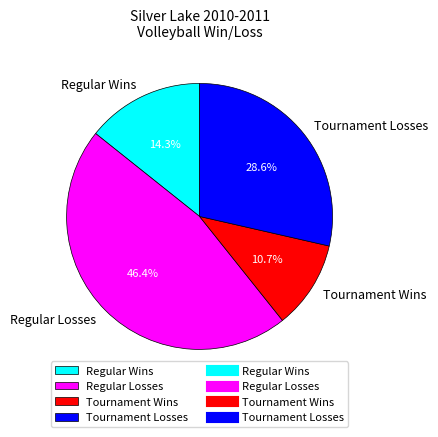

Approximately how many times larger is the value at Regular Wins compared to Tournament Wins?

1.3